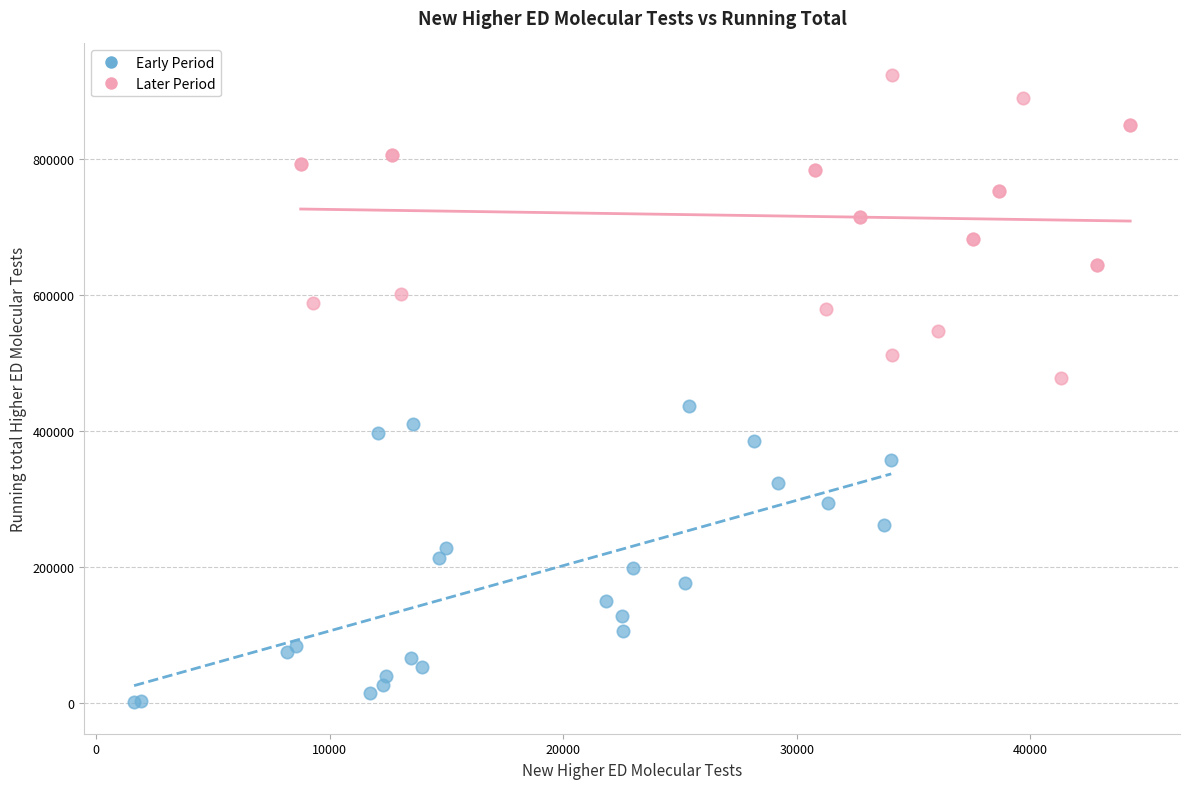

Which series contains the highest Y value?

Later Period